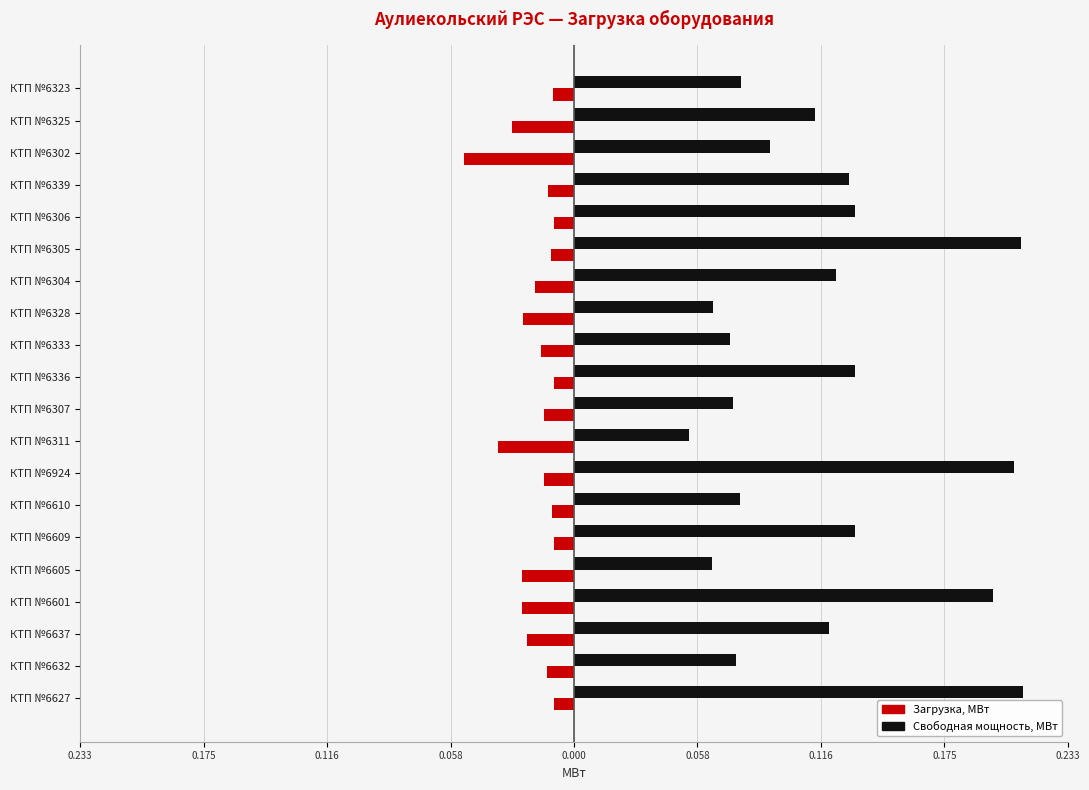

Rank the series by their maximum value, from lowest to highest.

Загрузка, МВт, Свободная мощность, МВт